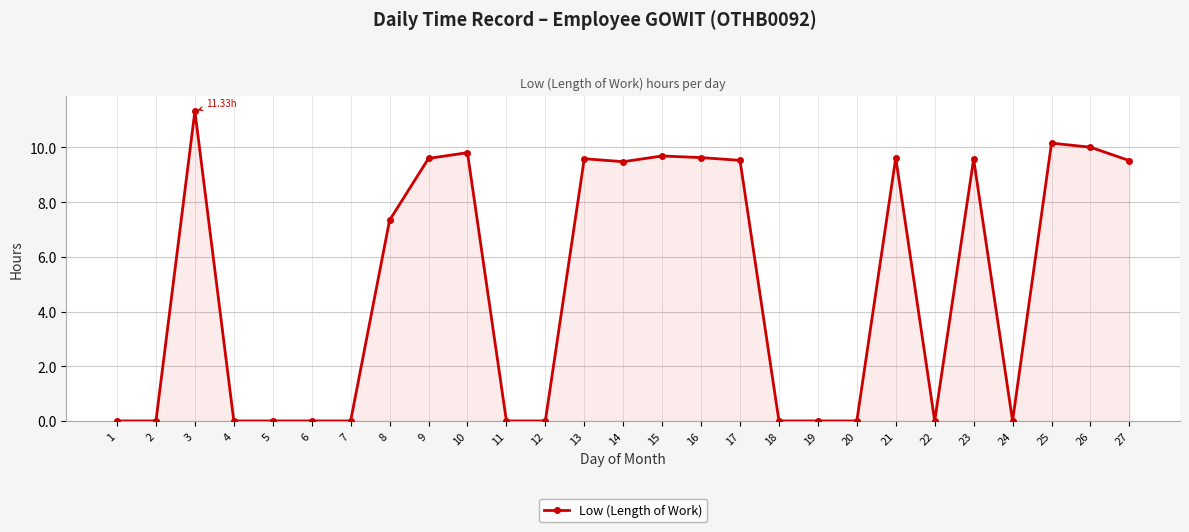

True or false: there are more than 1 points higher than both neighbors.

True